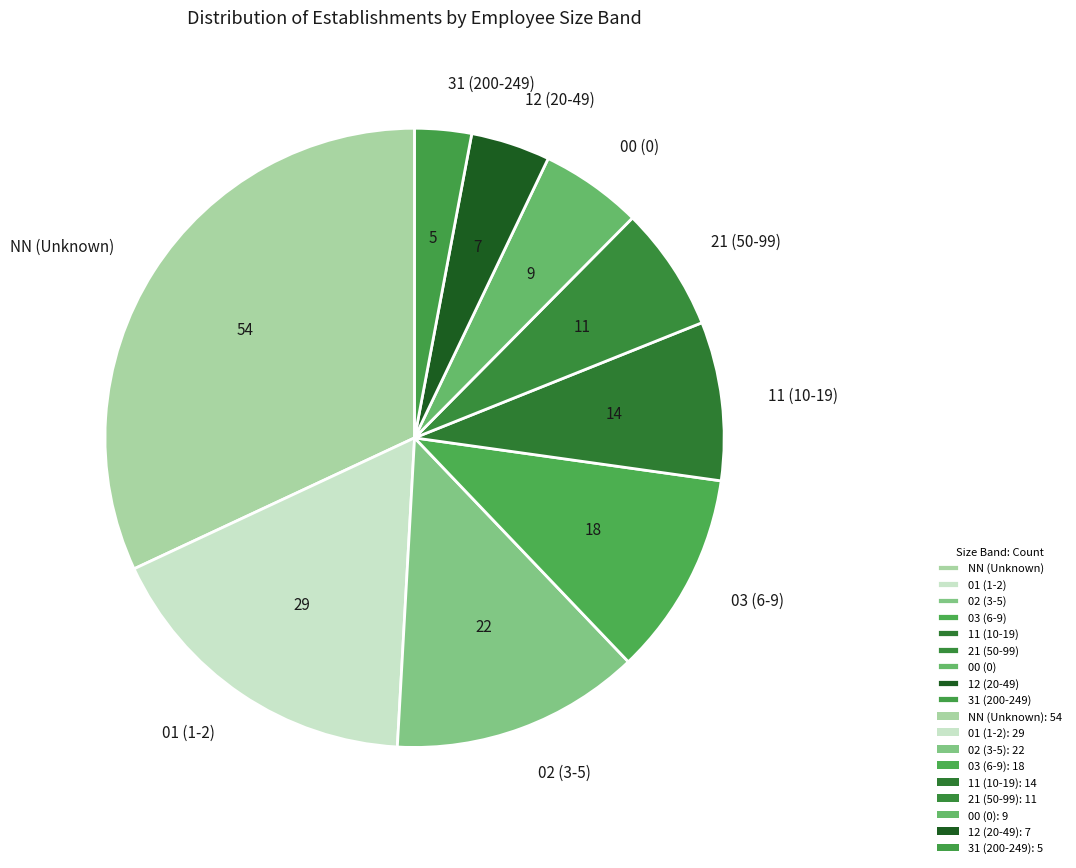

Is 01 the majority of the pie?

No